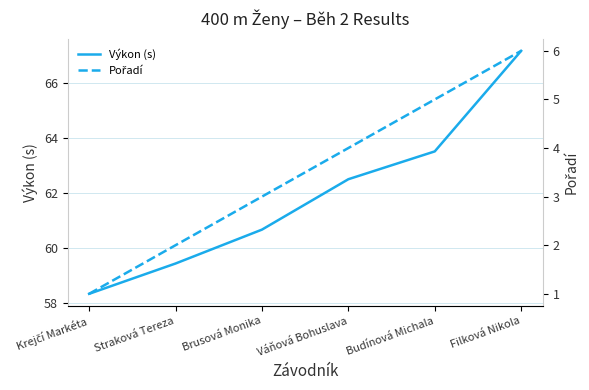

What is the total value across all series at Filková Nikola?

73.2